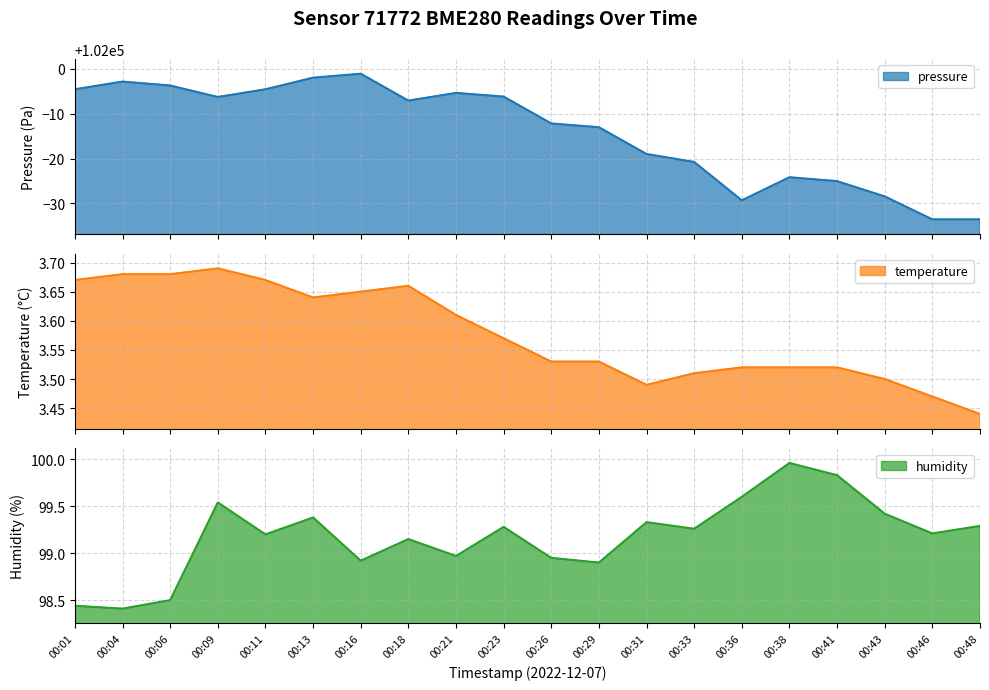

True or false: humidity has a value of 99.3 at 00:31.

True